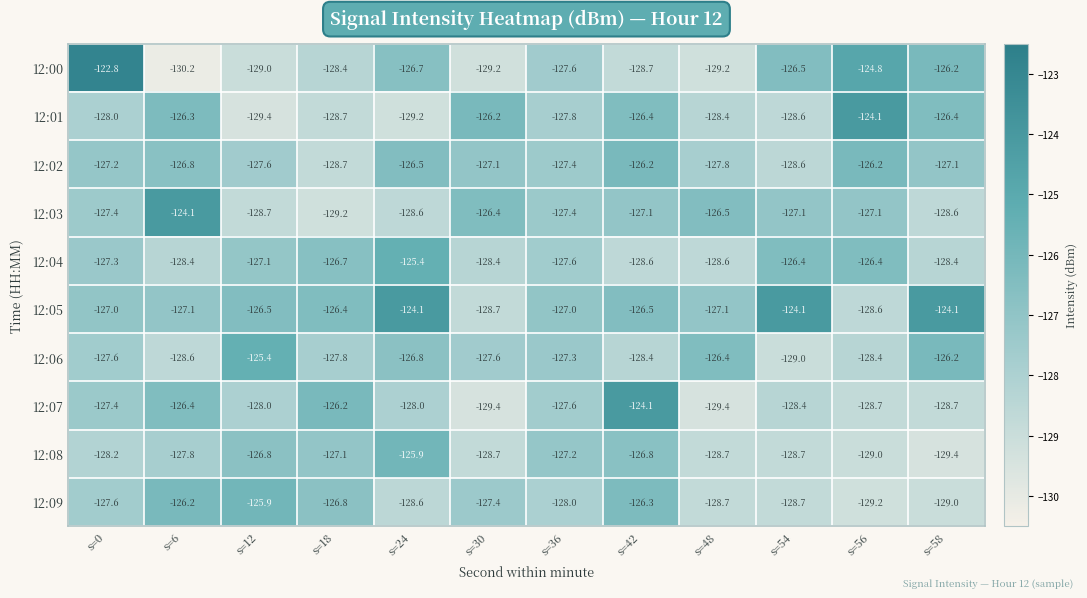

What is the smallest value displayed?

-130.2